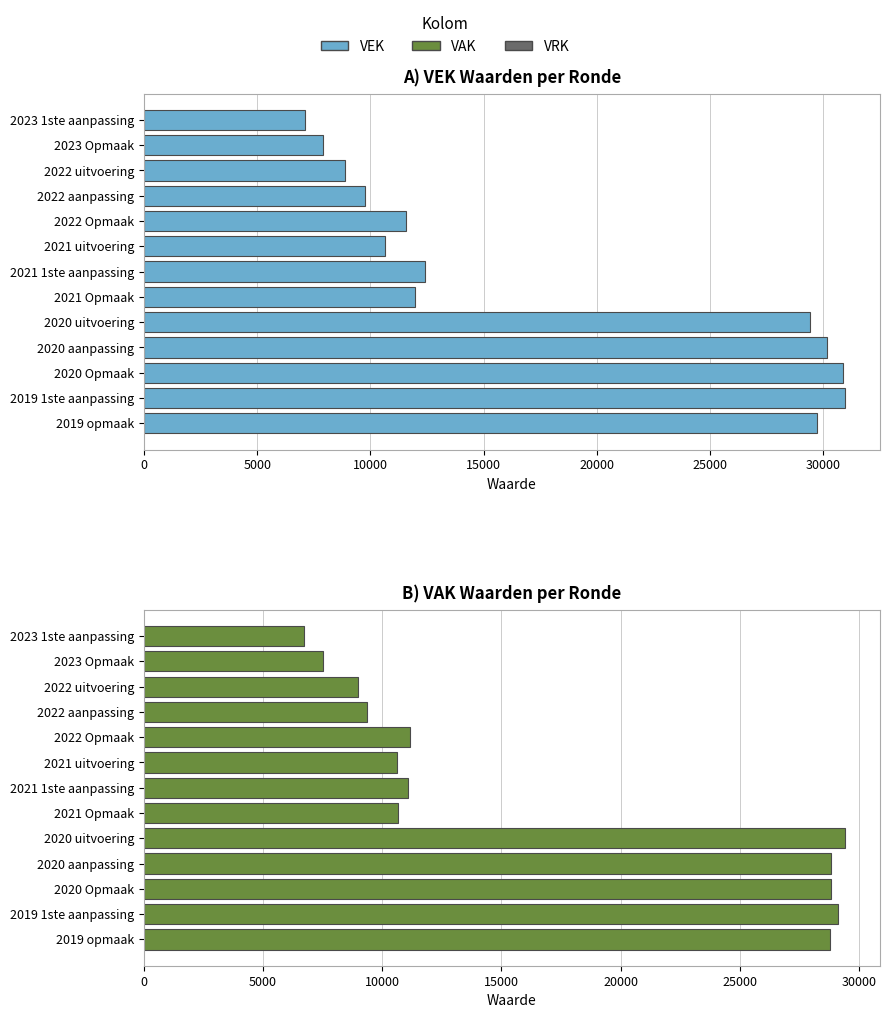

What is the sum of all VEK values?

231355